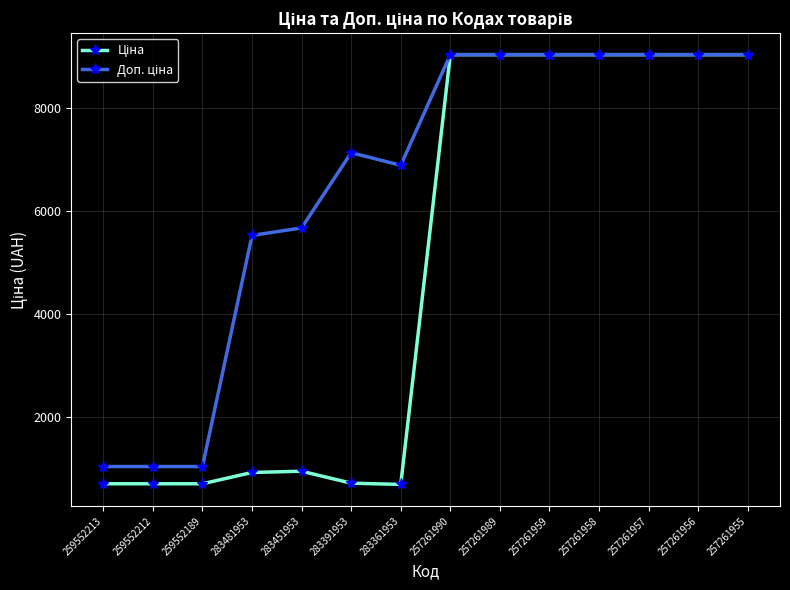

Is this an area chart (filled region under the line)?

No